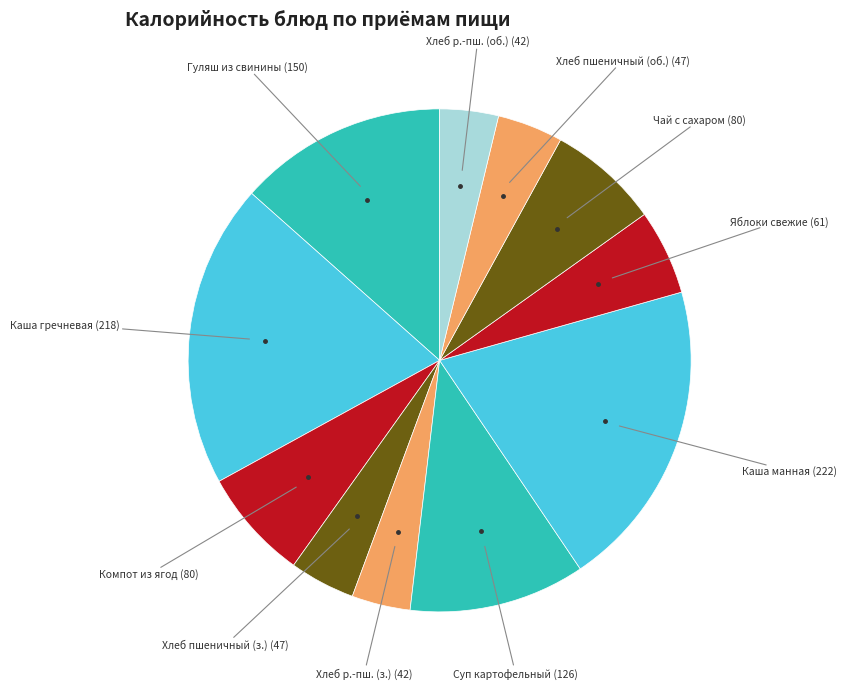

Which category has the smallest portion of the pie?

Хлеб ржано-пшеничный (завтрак)